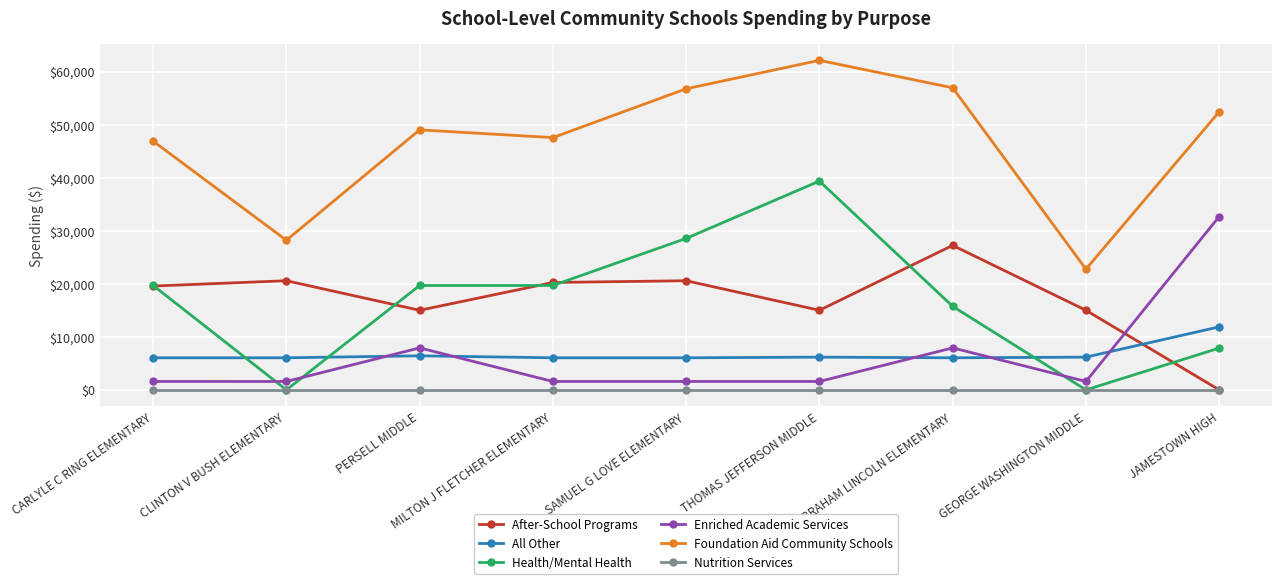

Which series has the largest total across all categories?

Foundation Aid Community Schools